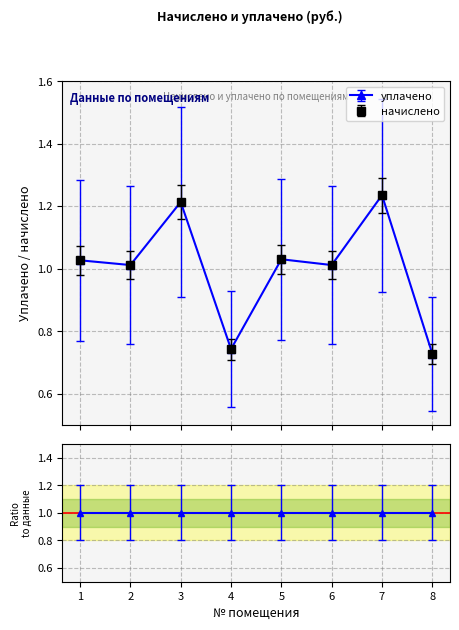

Where is начислено nearest to the value 0?

8